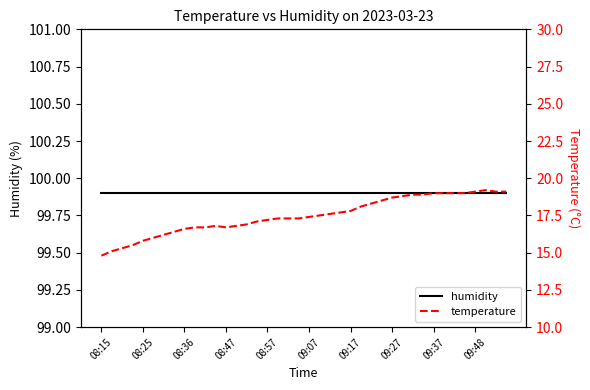

True or false: humidity has a value of 99.9 at 17.

True